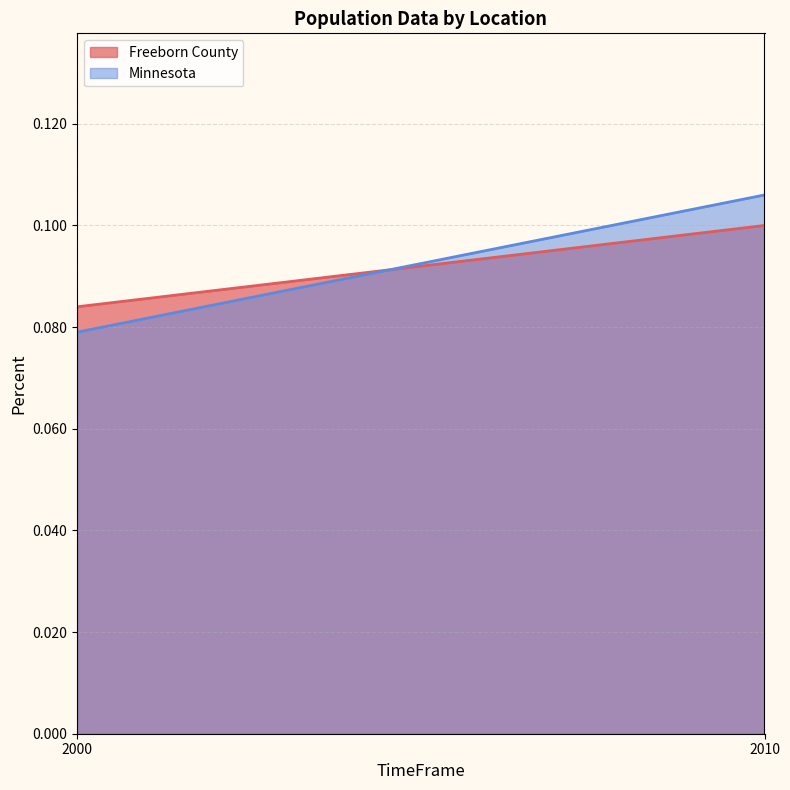

At which label is Minnesota closest to 0?

2000